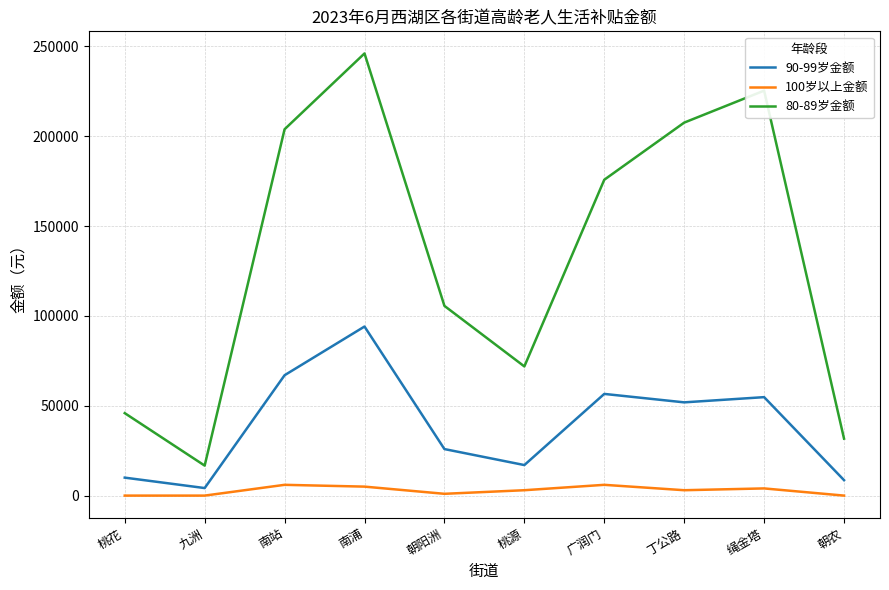

True or false: 100岁以上金额 and 80-89岁金额 cross at least once.

False